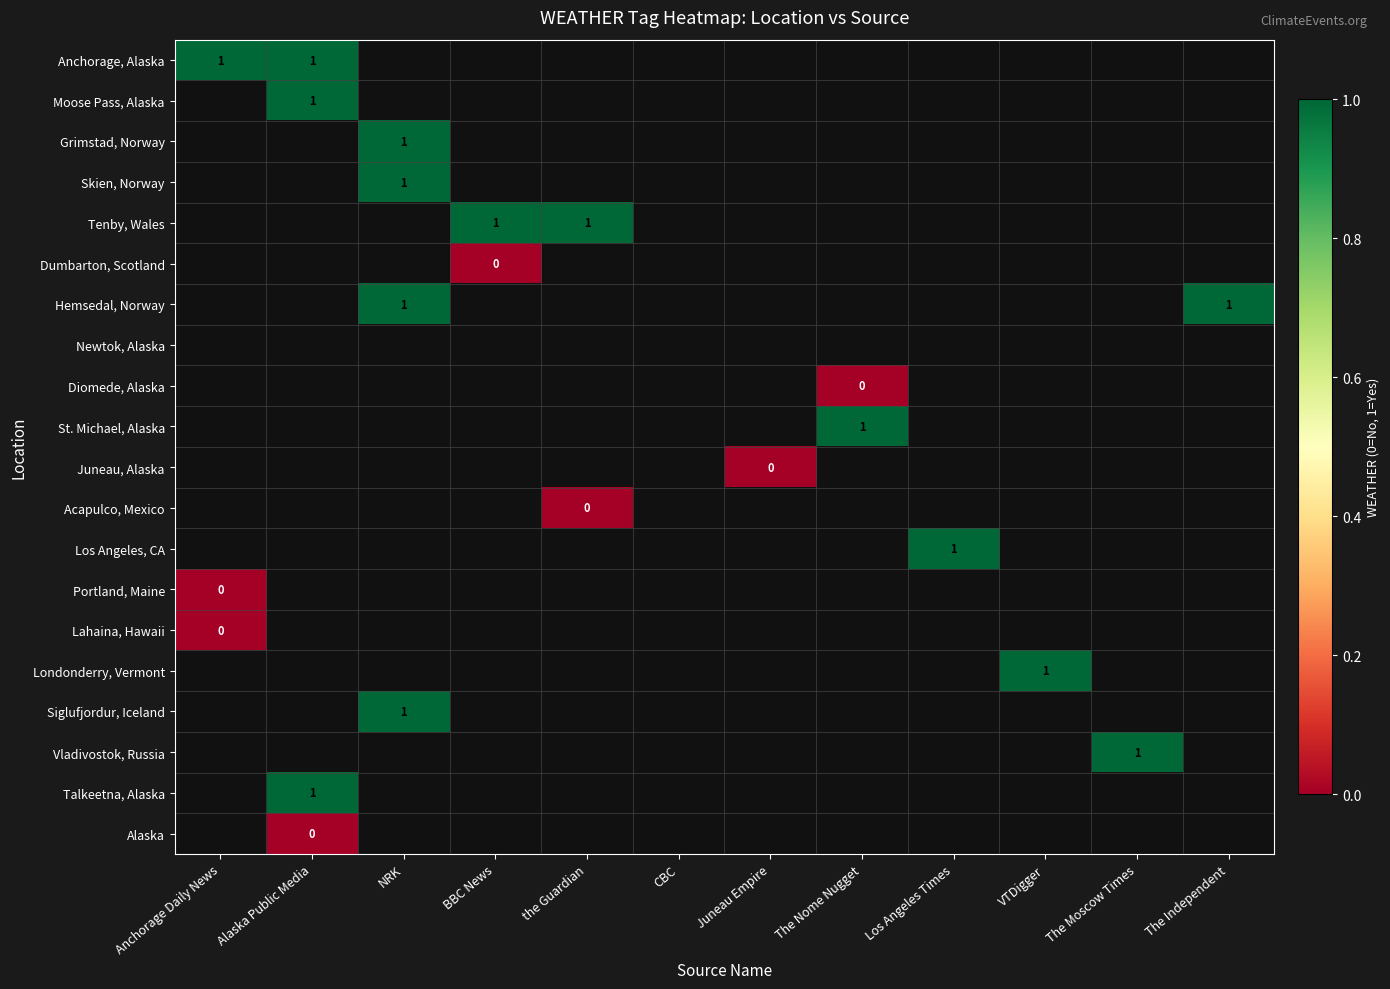

Which has a higher value, Anchorage Daily News or The Moscow Times?

The Moscow Times